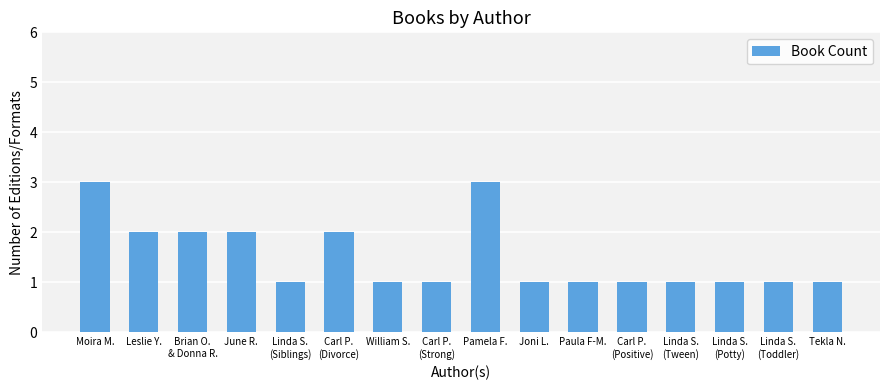

What is the value of the 1st bar from the left?

3